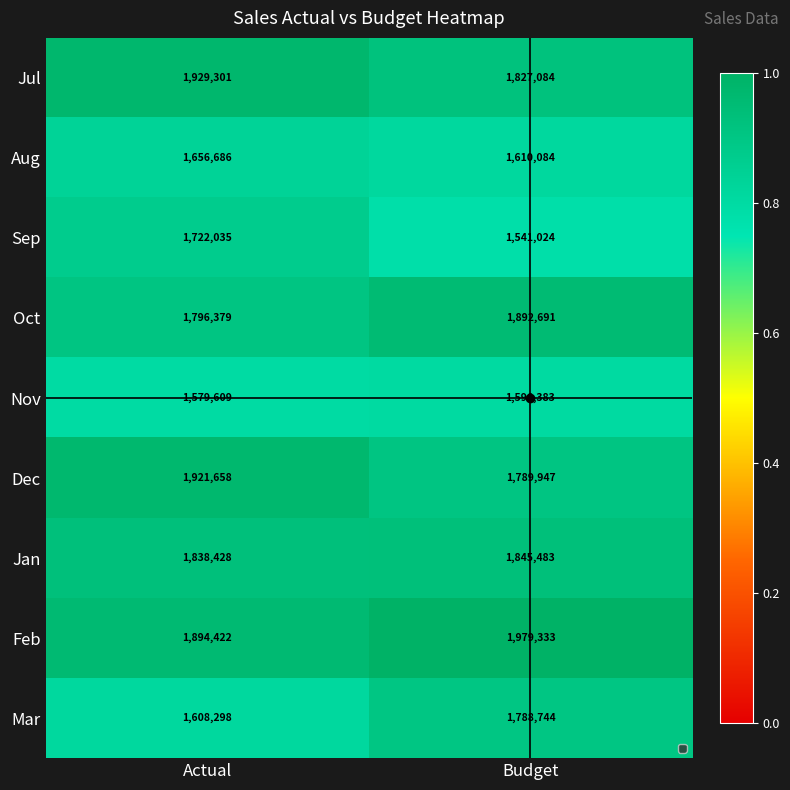

What is the sum of the Aug values at Budget and Actual?

3266770